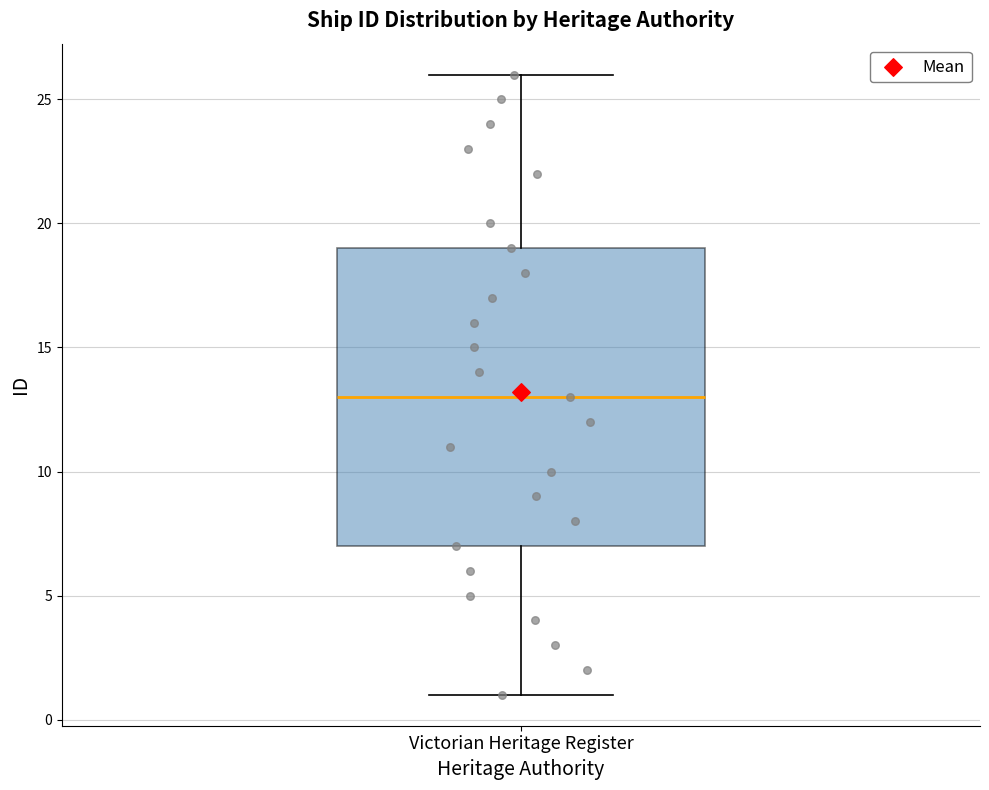

Read this box plot against the y-axis: the position of the median line, the range covered by the box, and the ends of both whiskers. The values are not printed on the chart, so give them approximately, as read against the axis.

median 13, box 7 to 19, whiskers 1 to 26